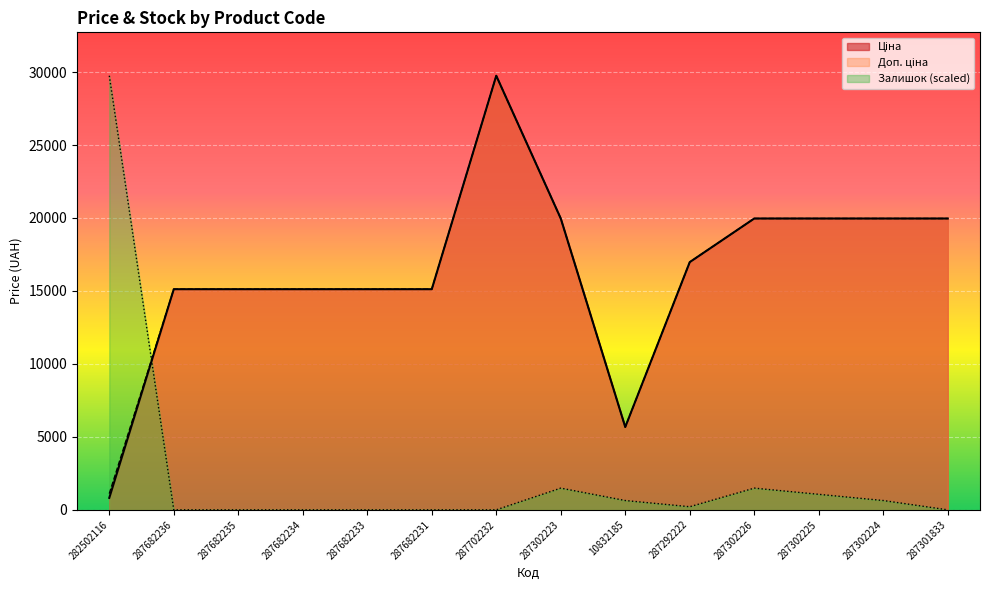

Between 287682233 and 287302224, which series saw the biggest shift?

Ціна